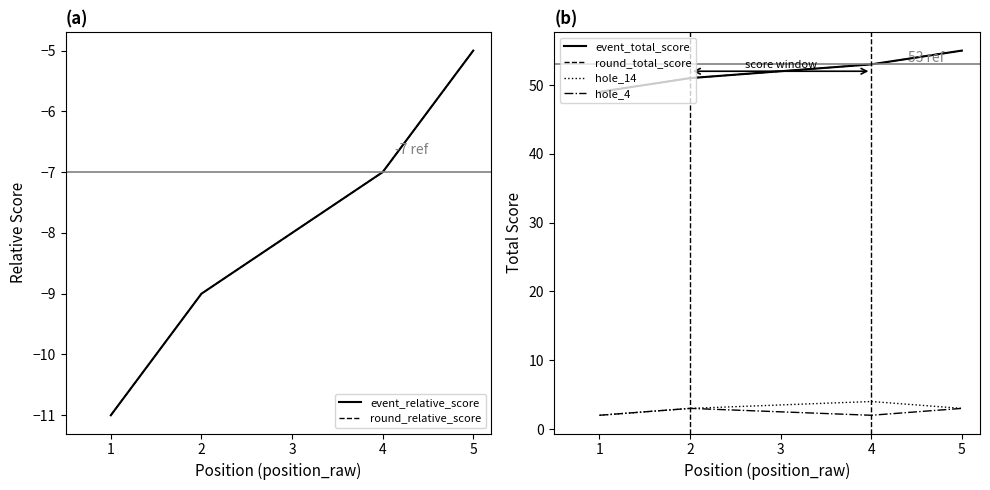

The value of hole_14 at 2 is 1. True or false?

False